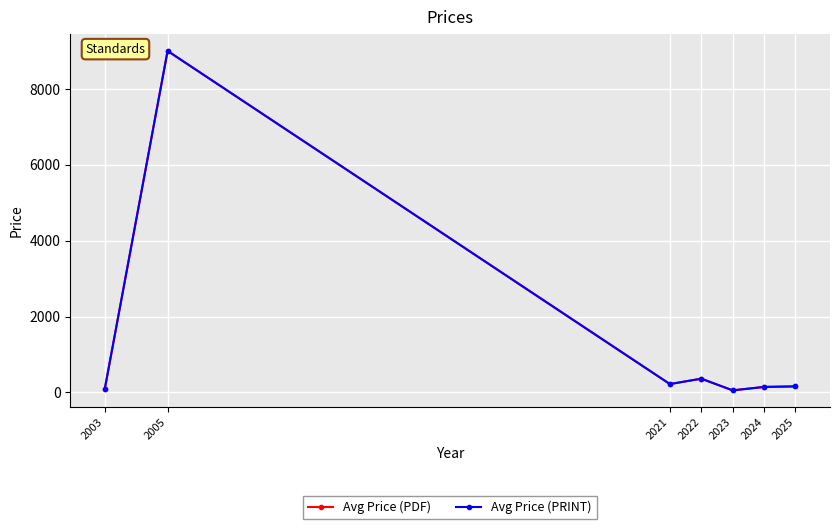

Which category has the highest value in the Avg Price (PDF) series?

2005